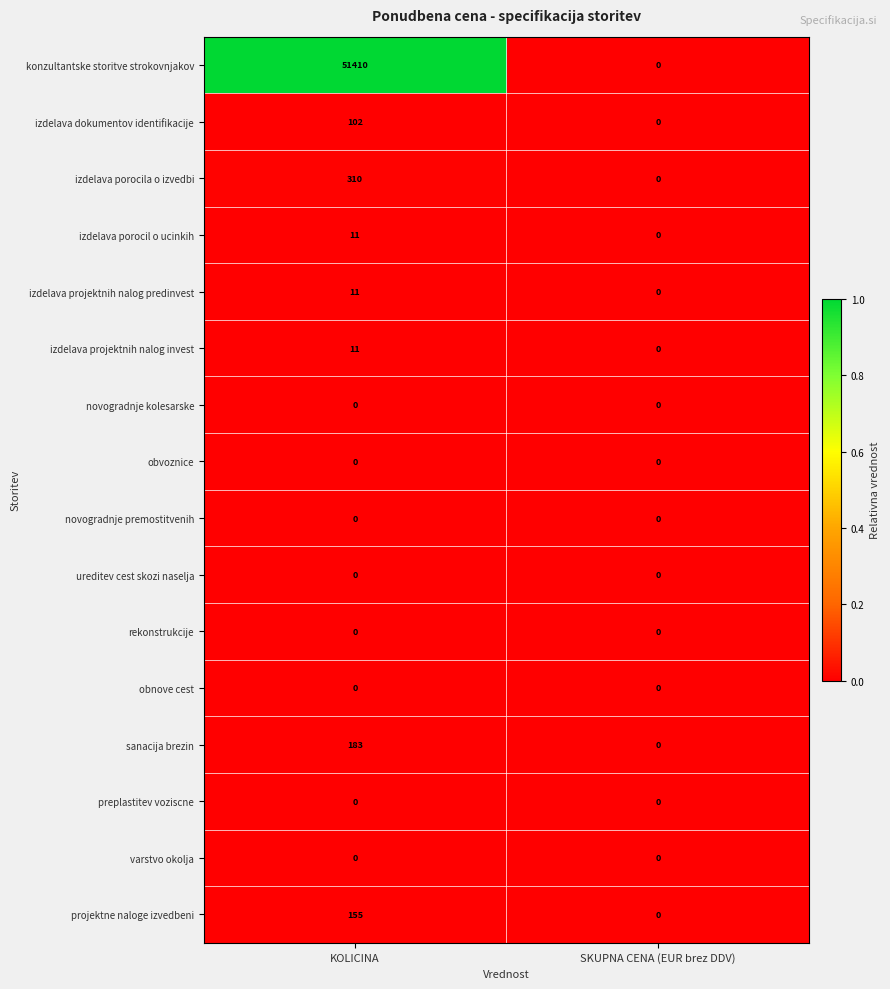

Between KOLICINA and SKUPNA CENA (EUR brez DDV), which series saw the biggest shift?

konzultantske storitve strokovnjakov